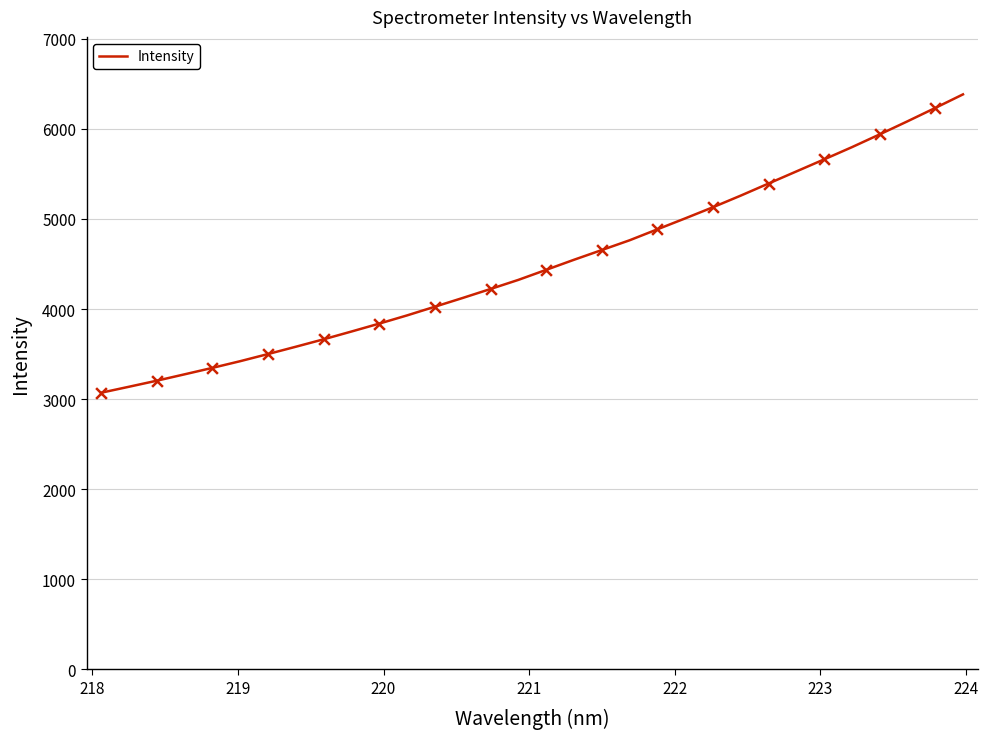

What is the maximum value shown in the chart?

6383.2